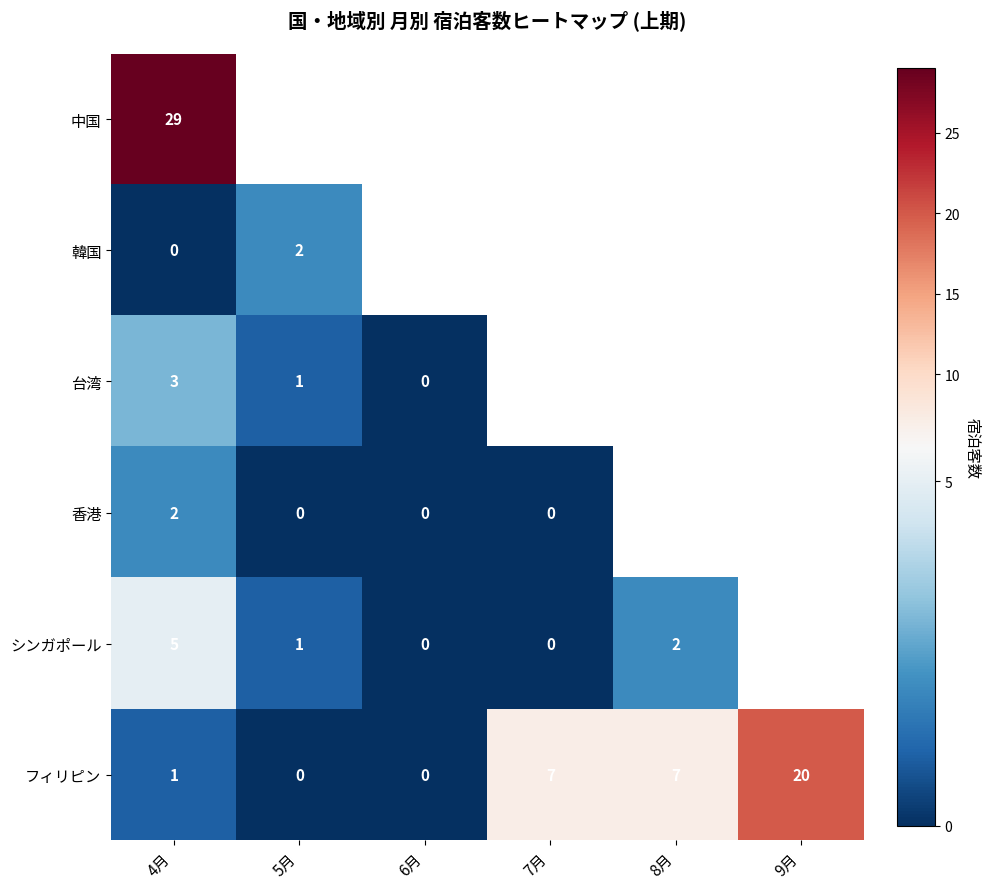

Count the number of data series in this chart.

6